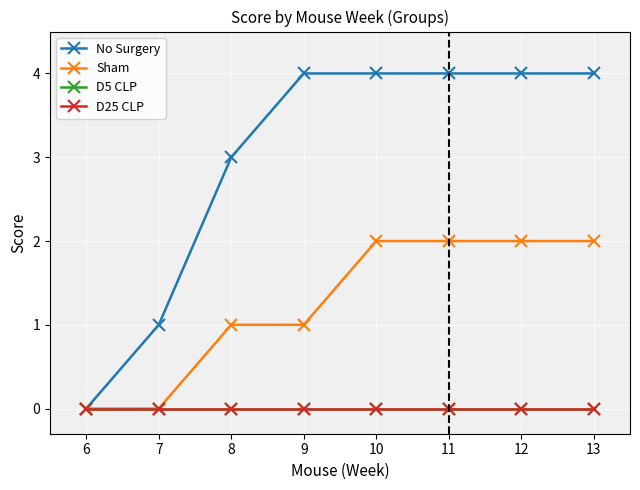

Is this an area chart (filled region under the line)?

No